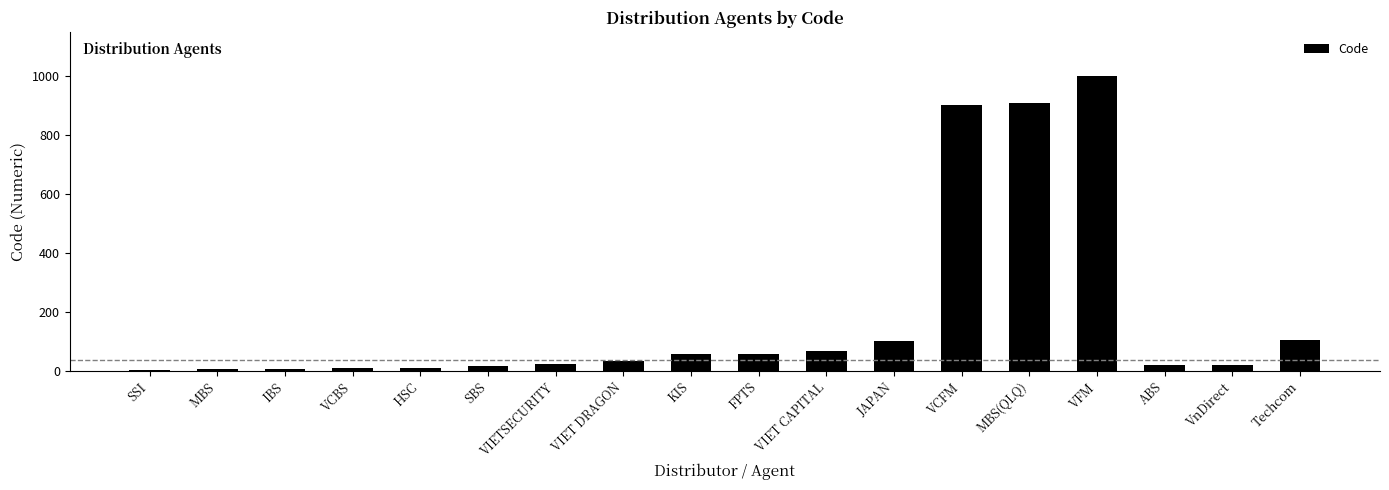

At which category does the chart reach its peak across all series?

VFM